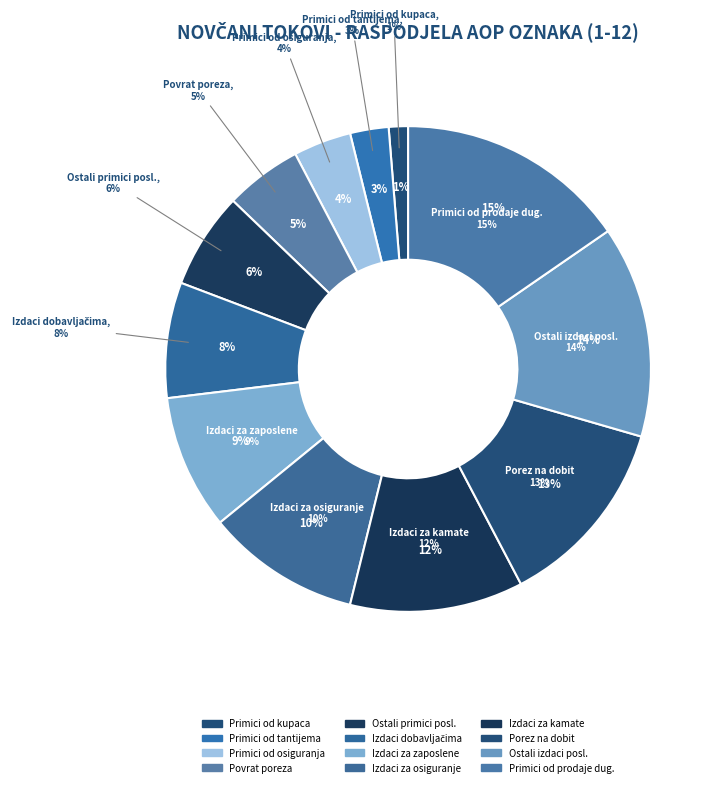

Is it true that Ostali novčani primici od poslovnih is 16% of the pie?

False